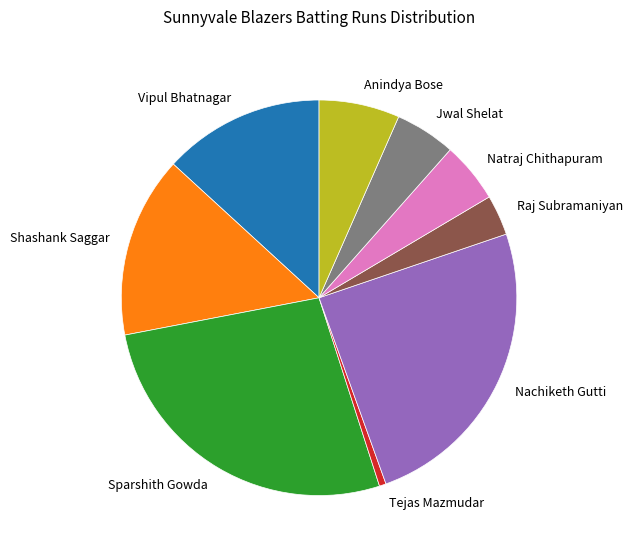

Is there a majority slice in this chart?

No